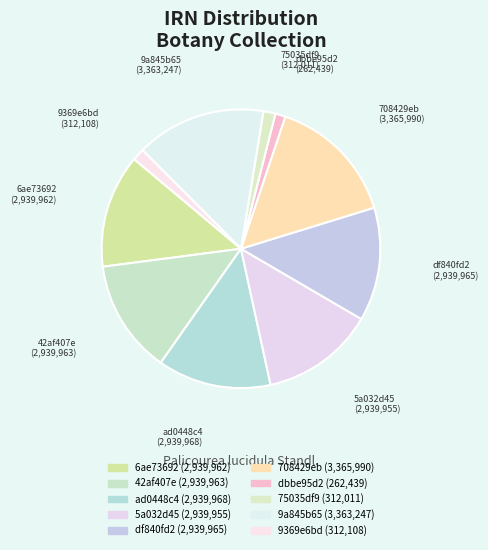

The 75035df9 slice represents 1% of the pie. True or false?

True